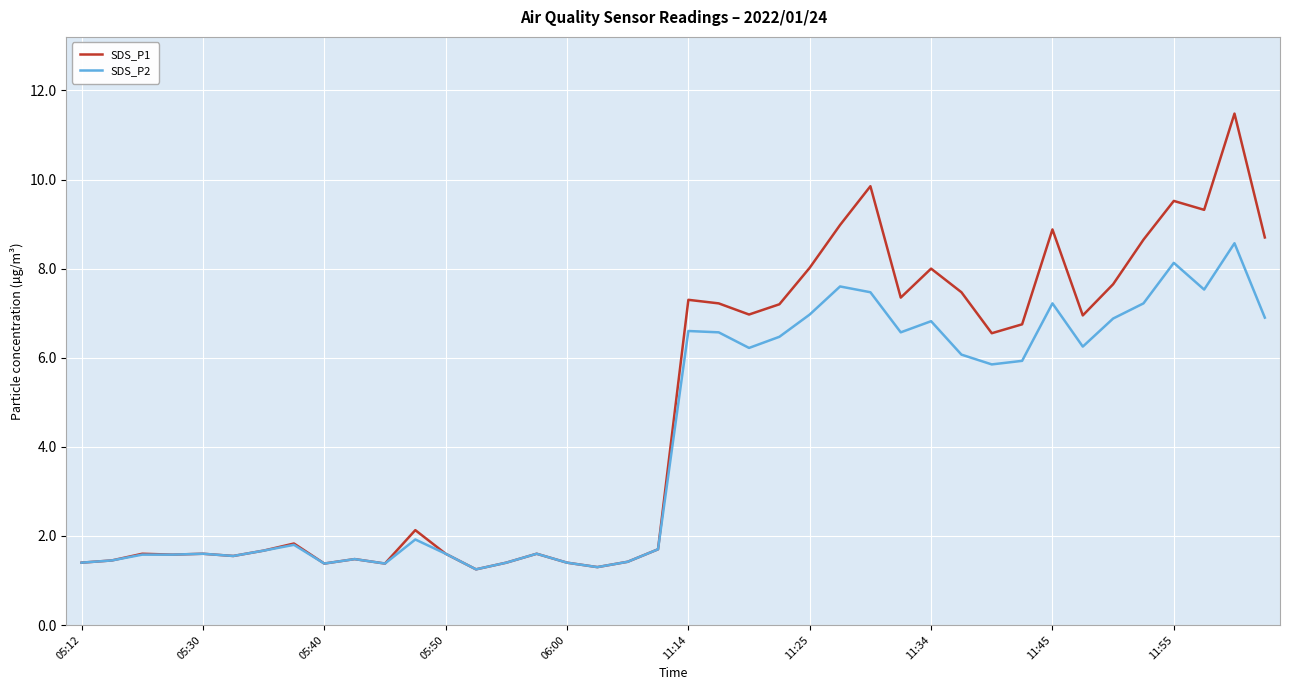

How many values in the SDS_P2 series are below 5?

20